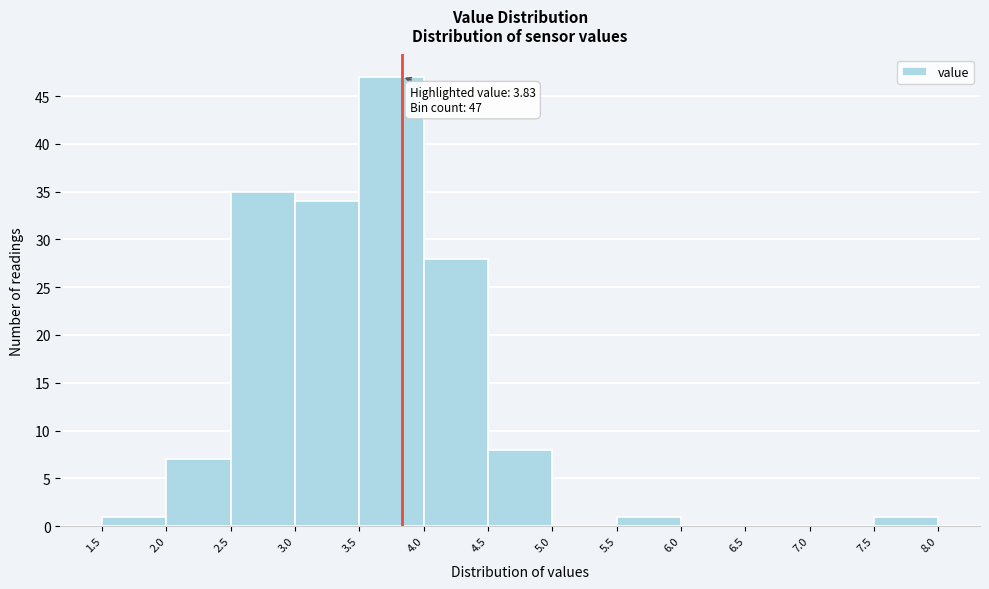

Which range on the x-axis has the tallest bar?

3.5 to 4.0